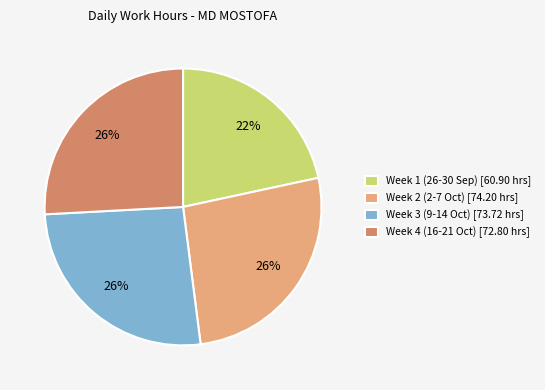

Is the sum of Week 4 (16-21 Oct) [72.80 hrs] and Week 3 (9-14 Oct) [73.72 hrs] greater than half?

Yes